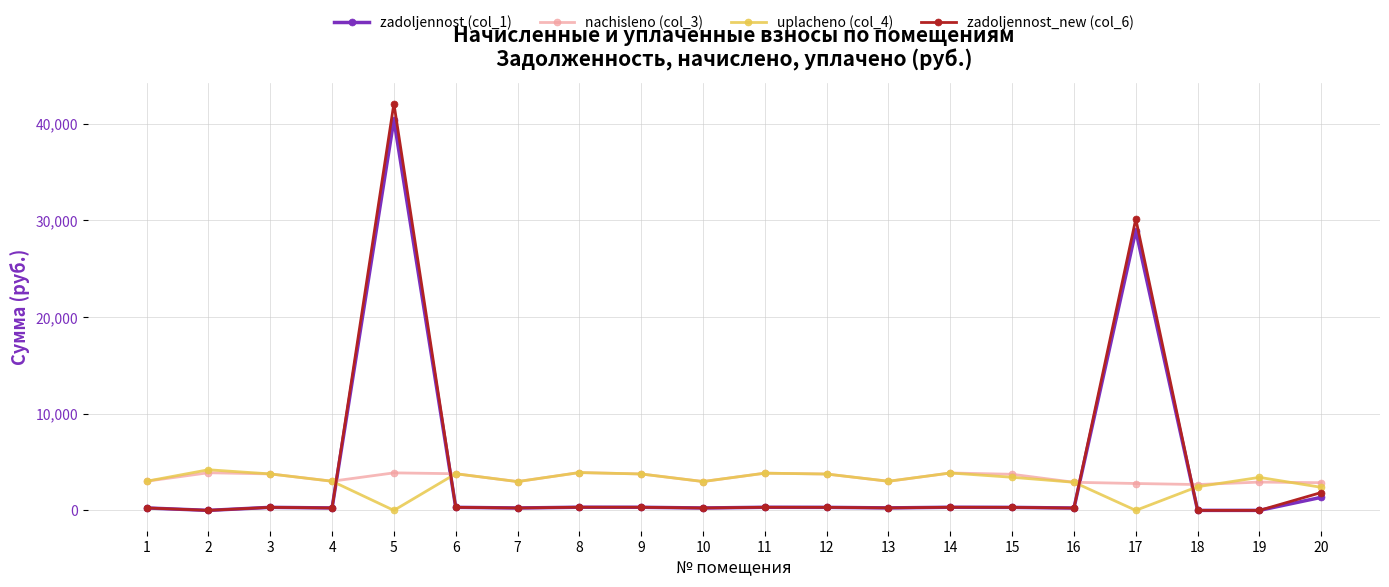

What is the average value of the uplacheno (col_4) series?

3024.4